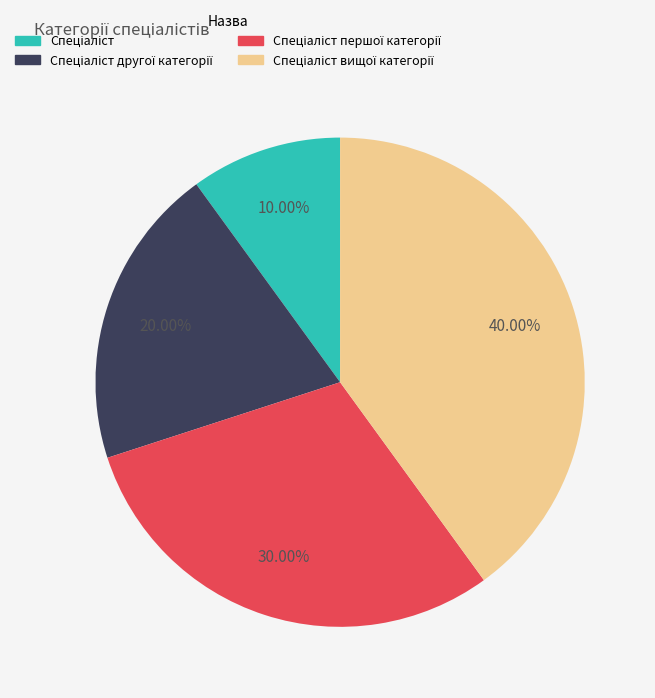

Does any single category account for the majority?

No